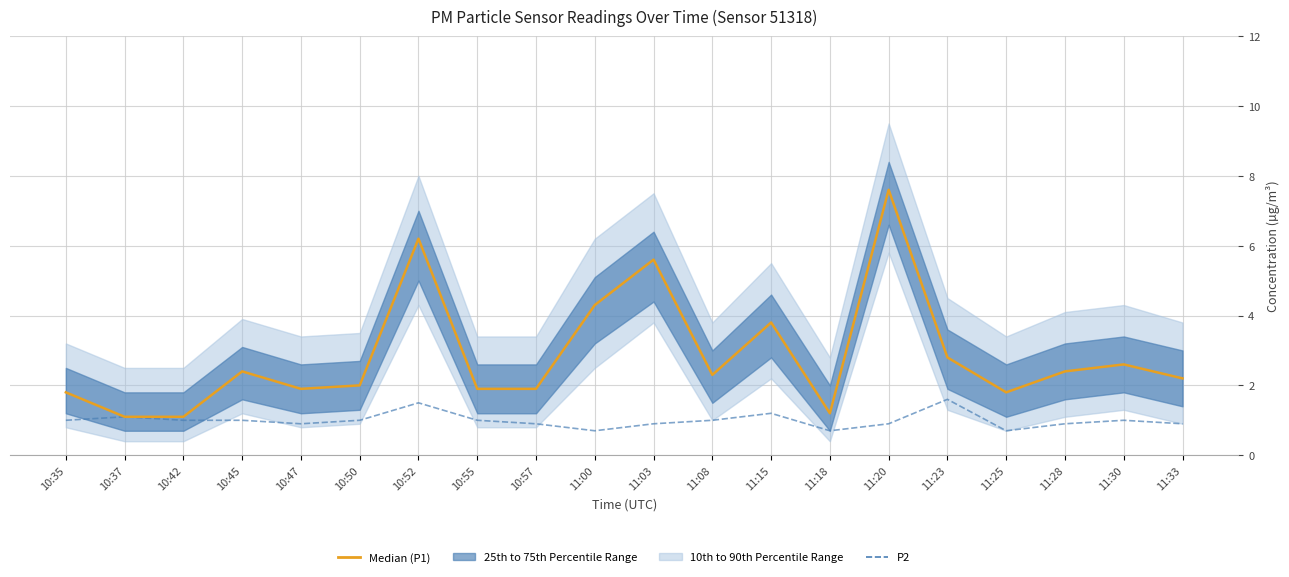

Reading left to right, list all the values displayed in this chart.

Median (P1): 1.8	1.1	1.1	2.4	1.9	2.0	6.2	1.9	1.9	4.3	5.6	2.3	3.8	1.2	7.6	2.8	1.8	2.4	2.6	2.2
P2: 1.0	1.1	1.0	1.0	0.9	1.0	1.5	1.0	0.9	0.7	0.9	1.0	1.2	0.7	0.9	1.6	0.7	0.9	1.0	0.9